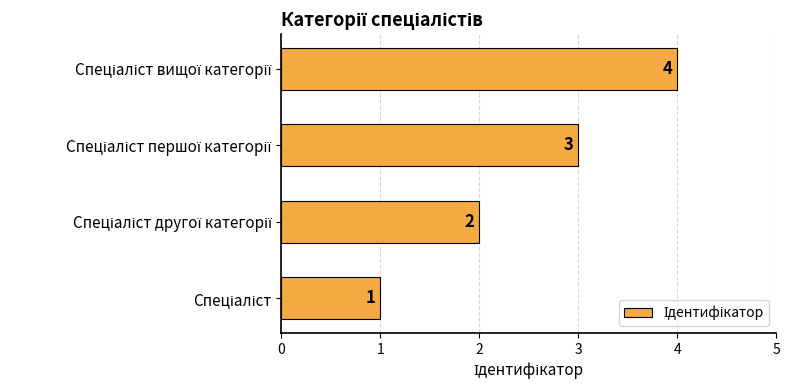

How many values are between 2 and 4?

3